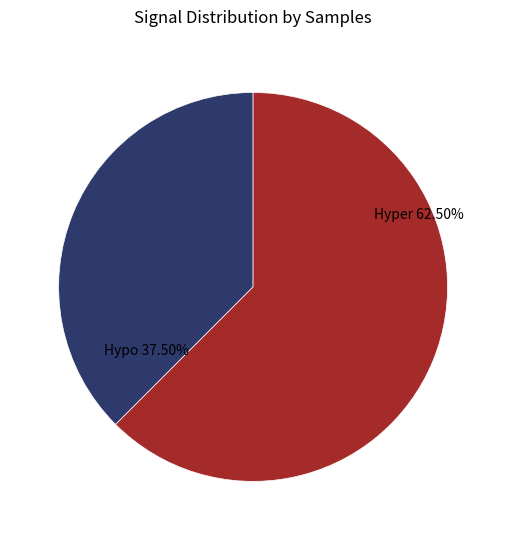

Is there any slice that represents more than half of the pie?

Yes